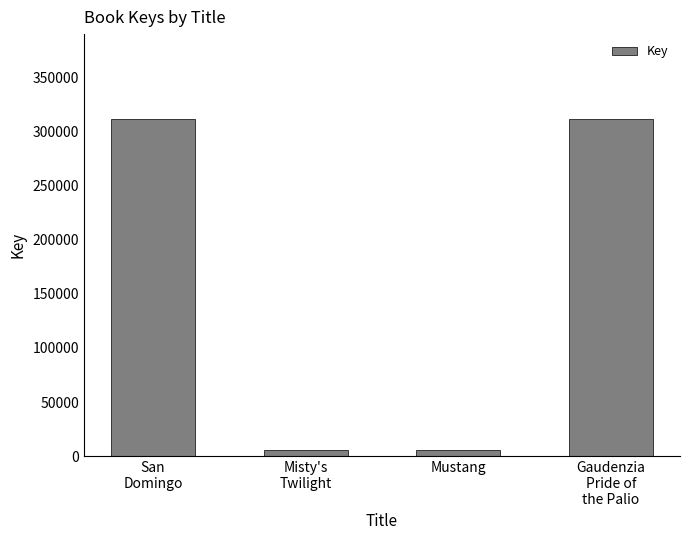

What is the label of the 2nd bar from the right?

Mustang